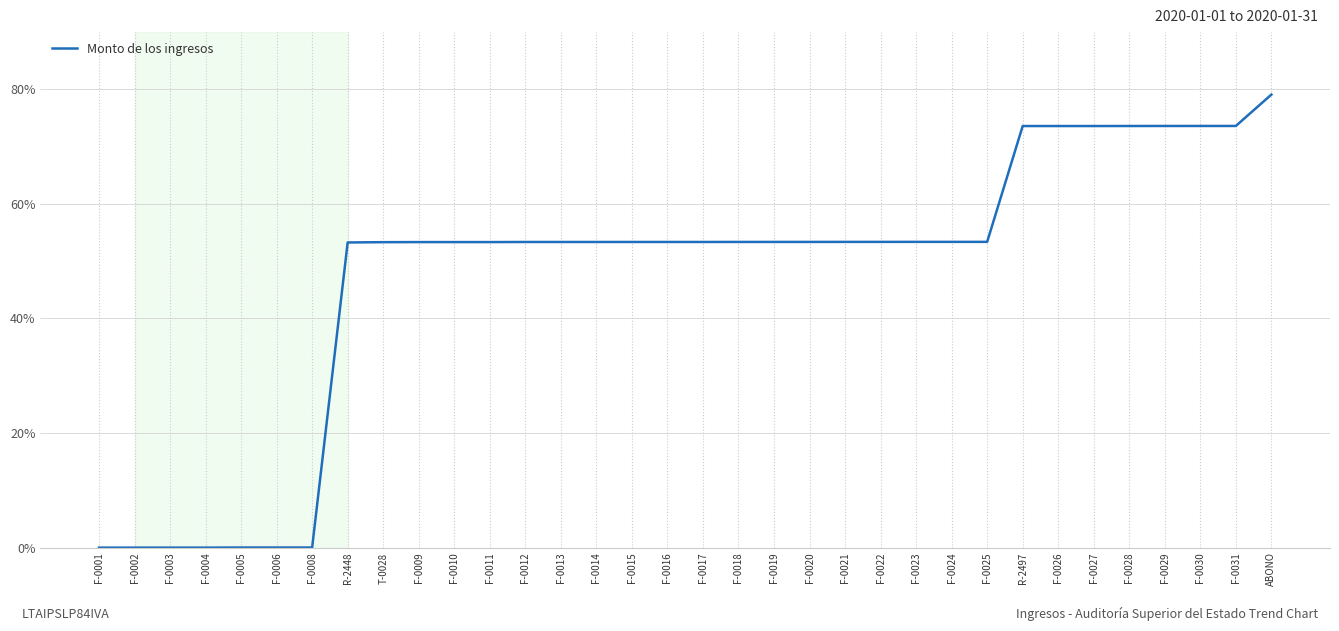

What is the maximum value shown in the chart?

79.0